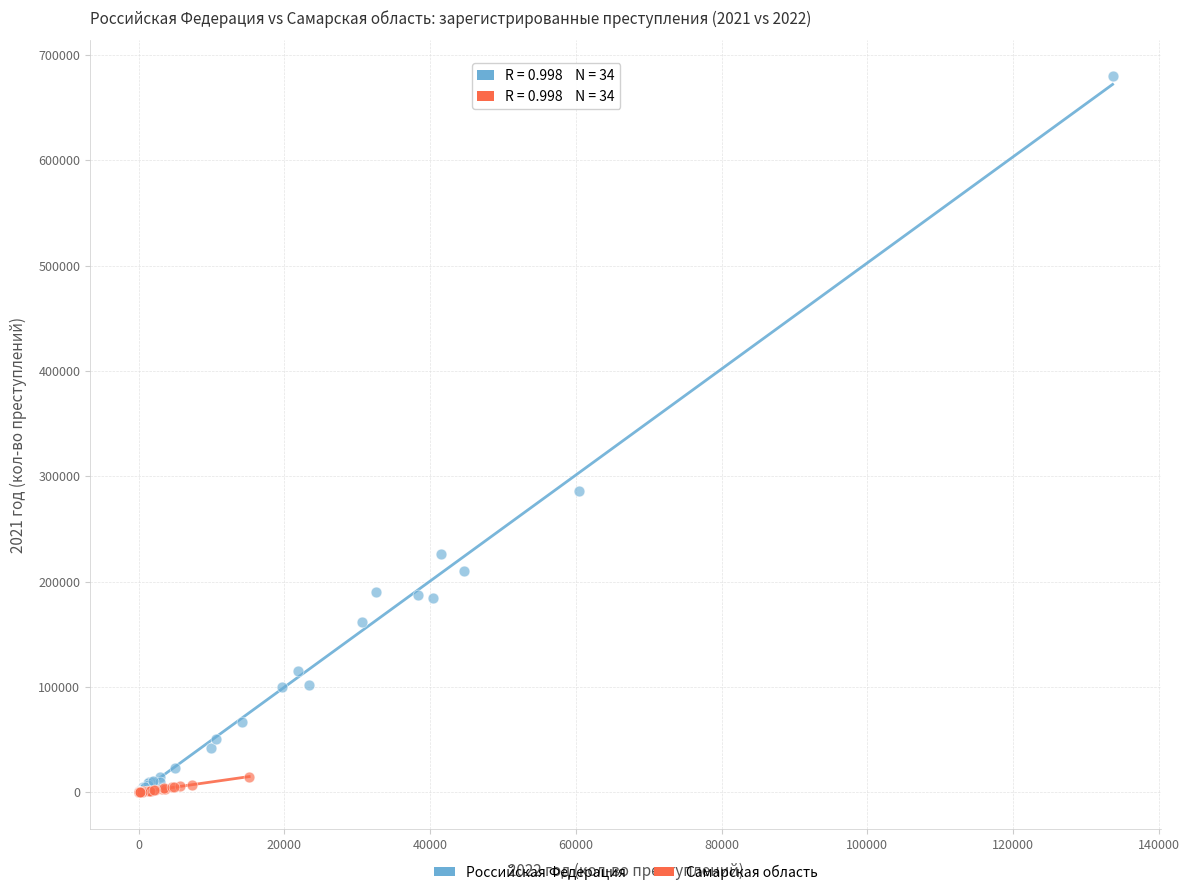

Which series has the widest spread of Y values?

Российская Федерация